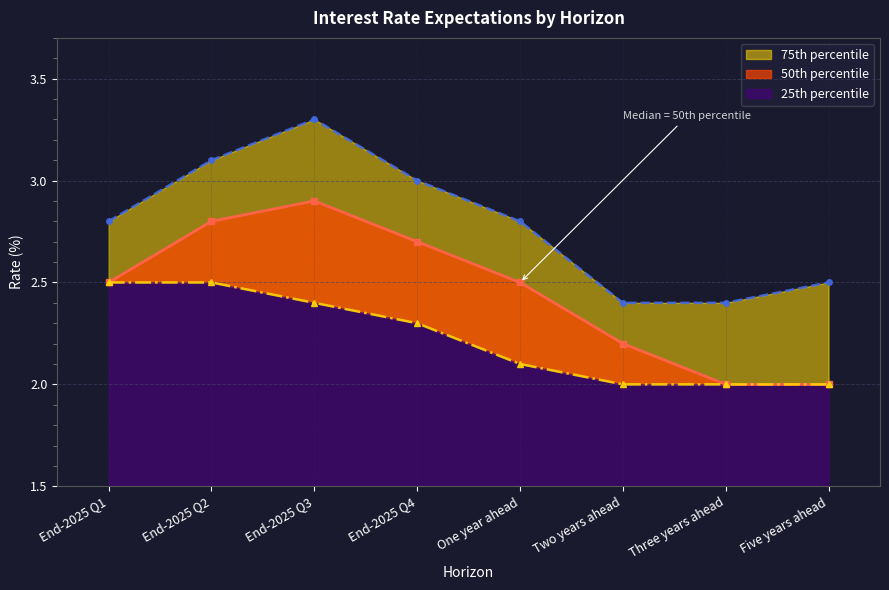

What is the sum of the 50th percentile values at Two years ahead and End-2025 Q1?

4.7